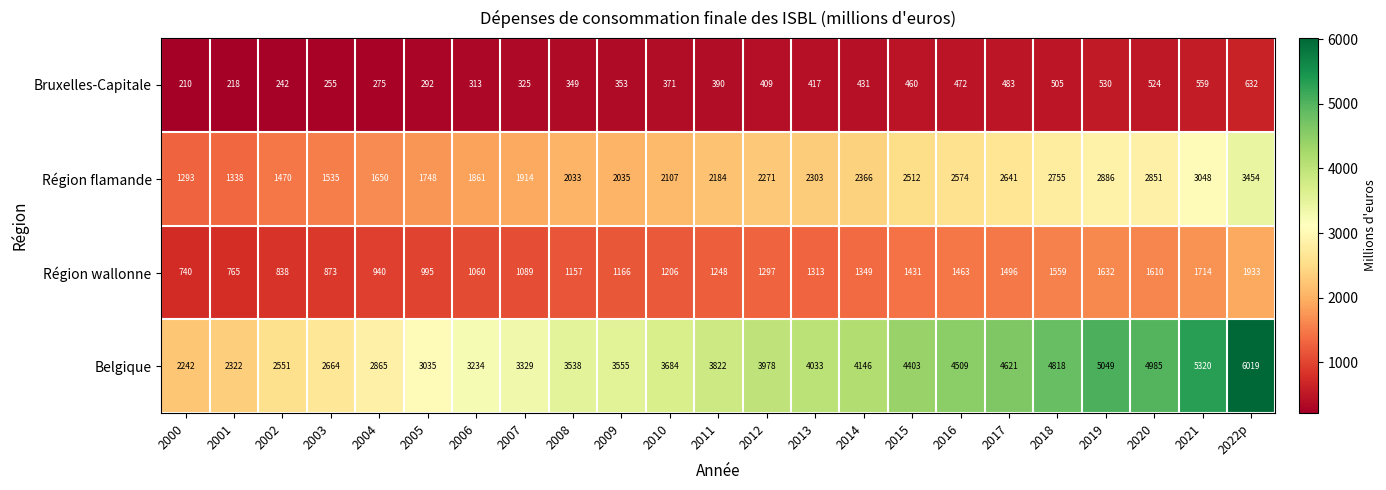

Which series has the largest range (max minus min)?

Belgique